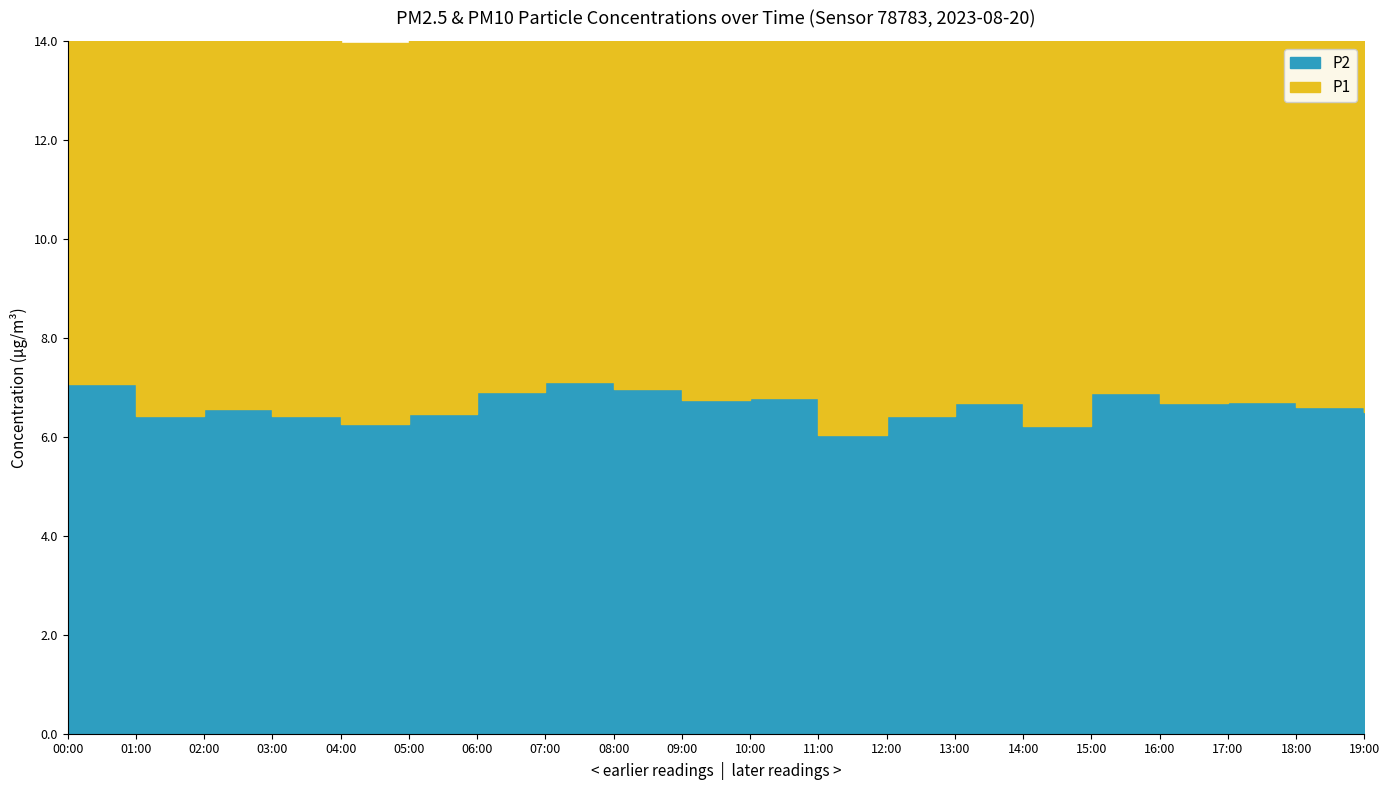

Between 04:00 and 07:00, which is larger?

07:00